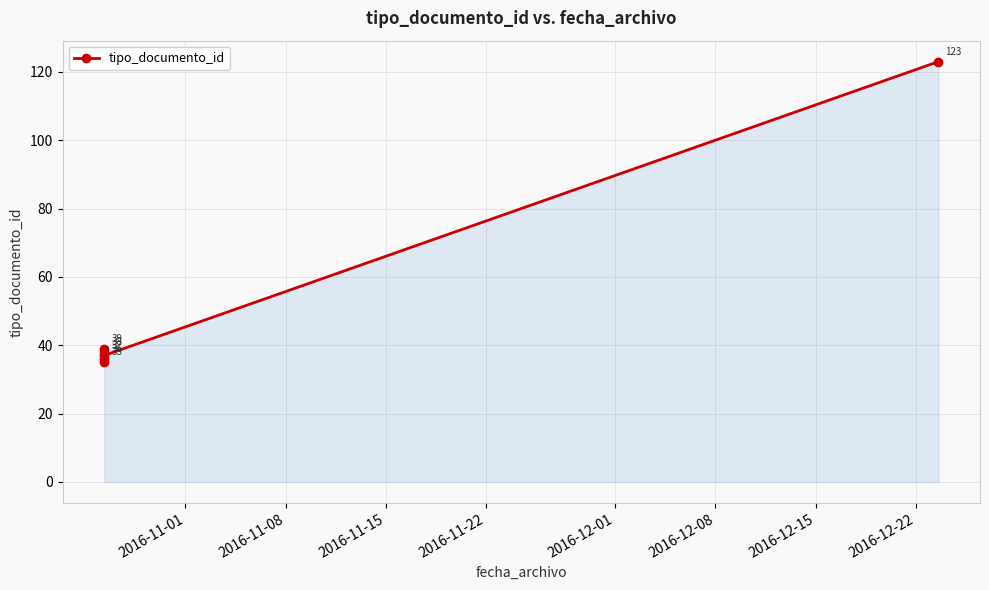

Reading right to left, transcribe all the data shown in this chart.

123	37	39	36	38	35